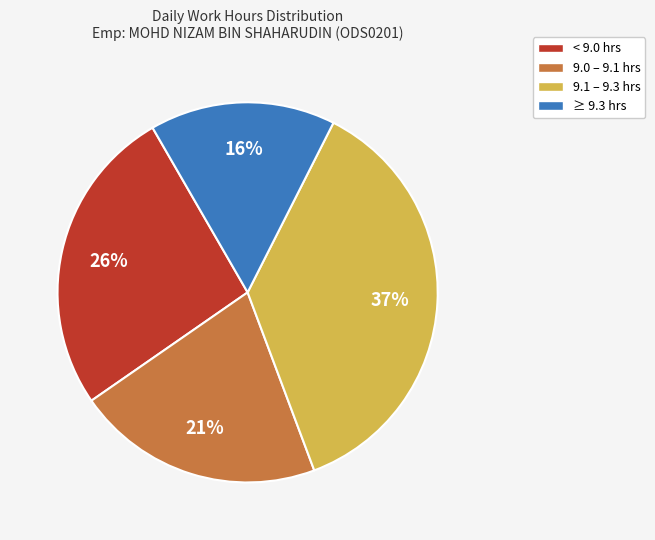

The < 9.0 hrs slice represents 26% of the pie. True or false?

True